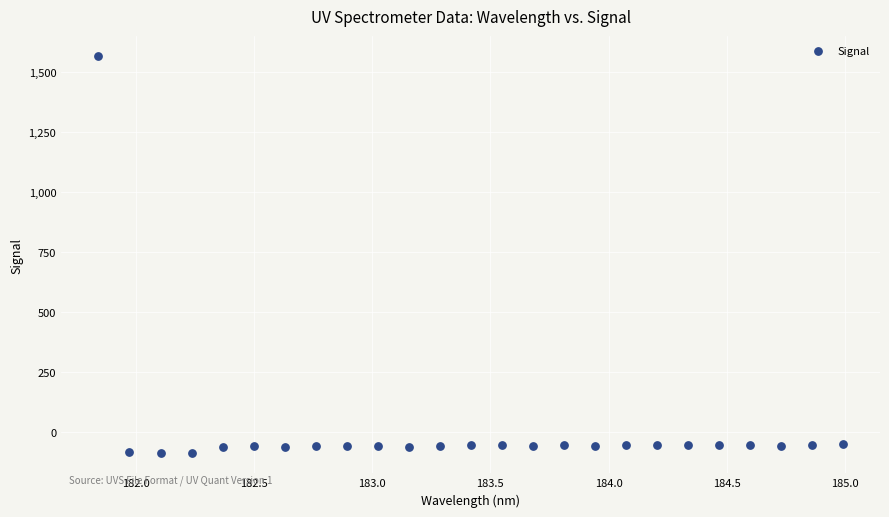

What is the range of Y values (max minus min)?

1659.8